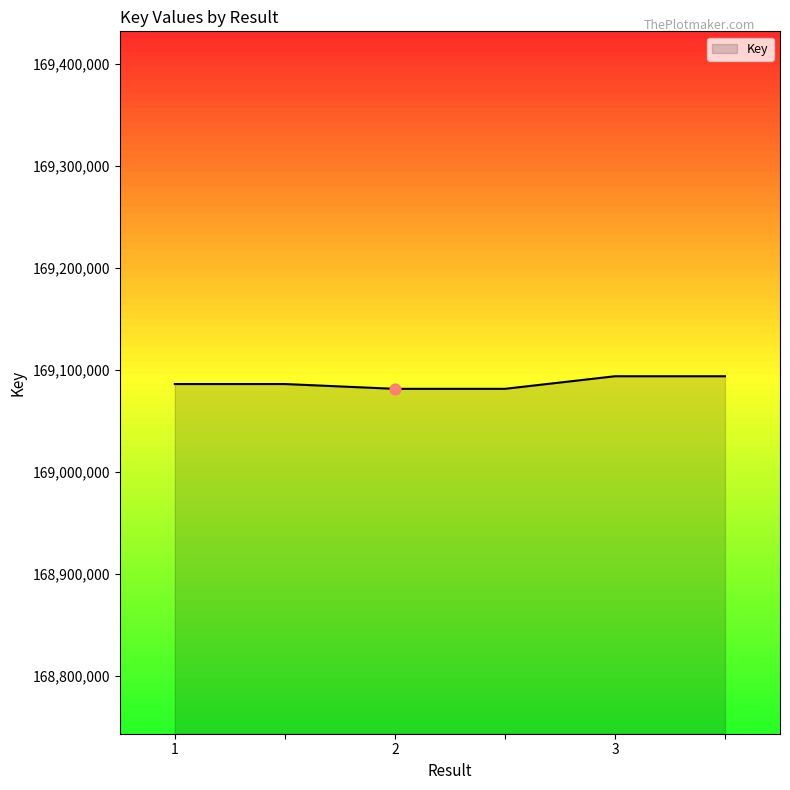

What is the average value?

169086890